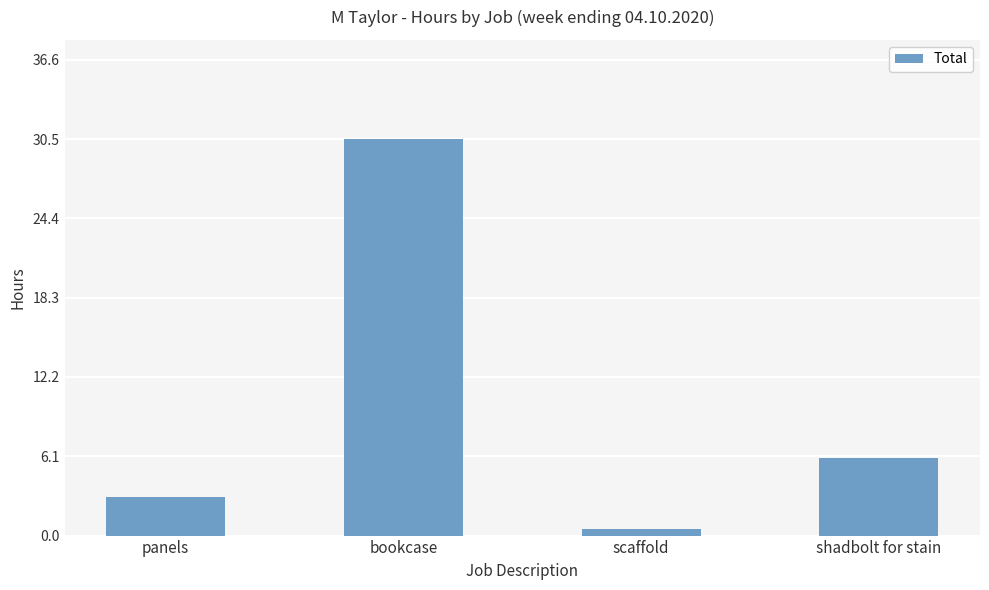

How many distinct data groups are displayed?

1